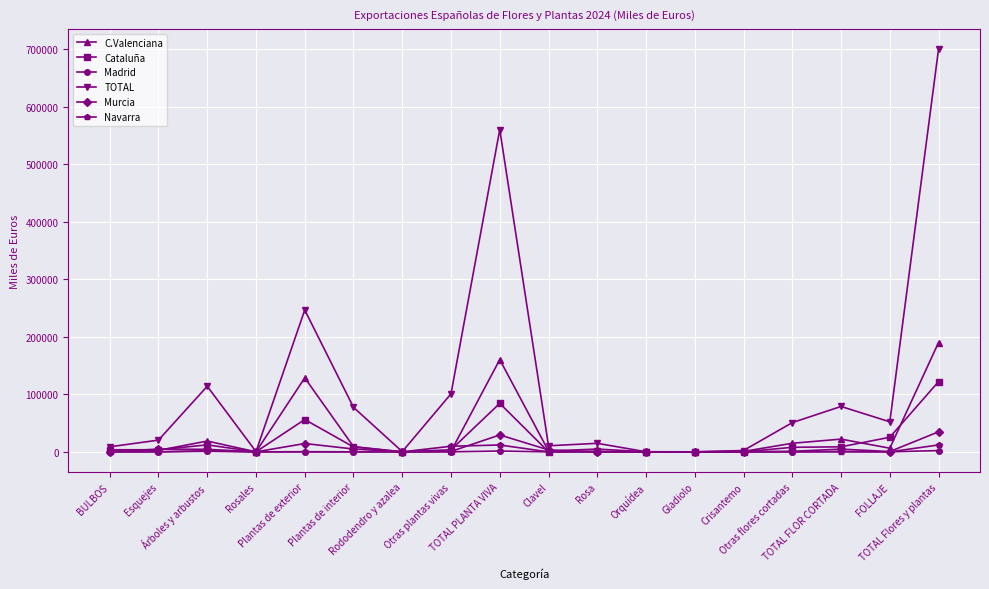

What are all the series names shown in the legend?

C.Valenciana, Cataluña, Madrid, TOTAL, Murcia, Navarra